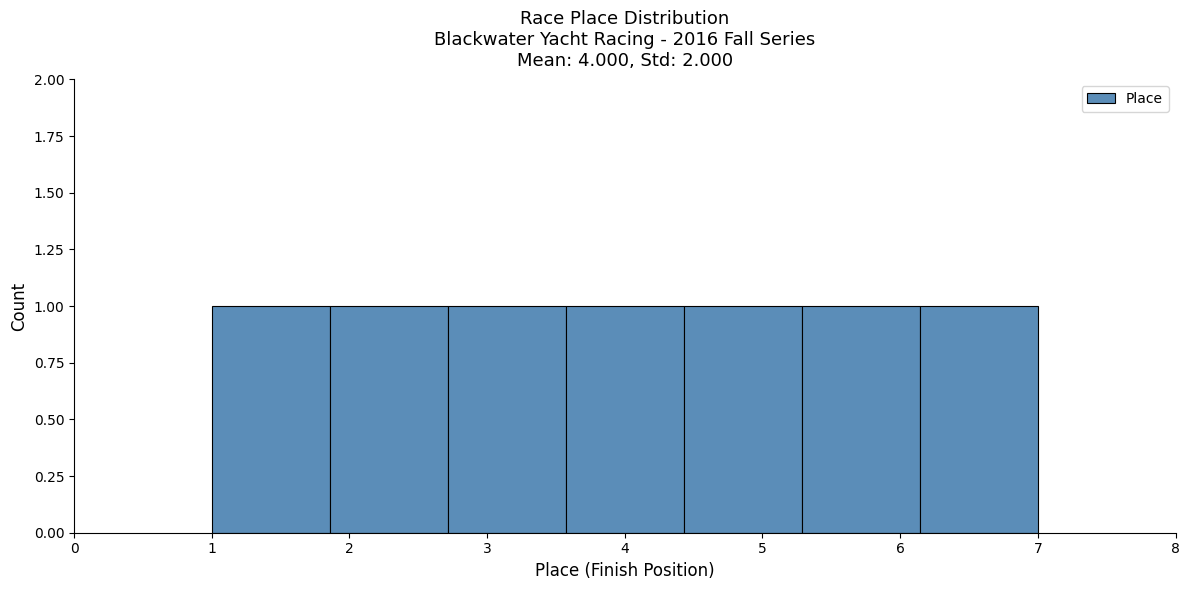

Reading left to right, transcribe this chart: for each bar, give the range it covers on the x-axis and its height. Neither the bar edges nor the heights are printed on the chart, so give them approximately, as read against the axes.

1.0 to 1.9: 1
1.9 to 2.7: 1
2.7 to 3.6: 1
3.6 to 4.4: 1
4.4 to 5.3: 1
5.3 to 6.1: 1
6.1 to 7.0: 1